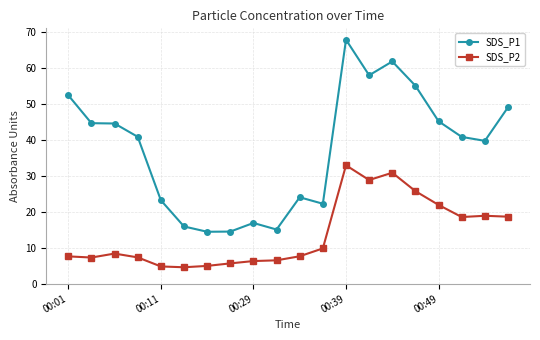

Which series has the largest total across all categories?

SDS_P1